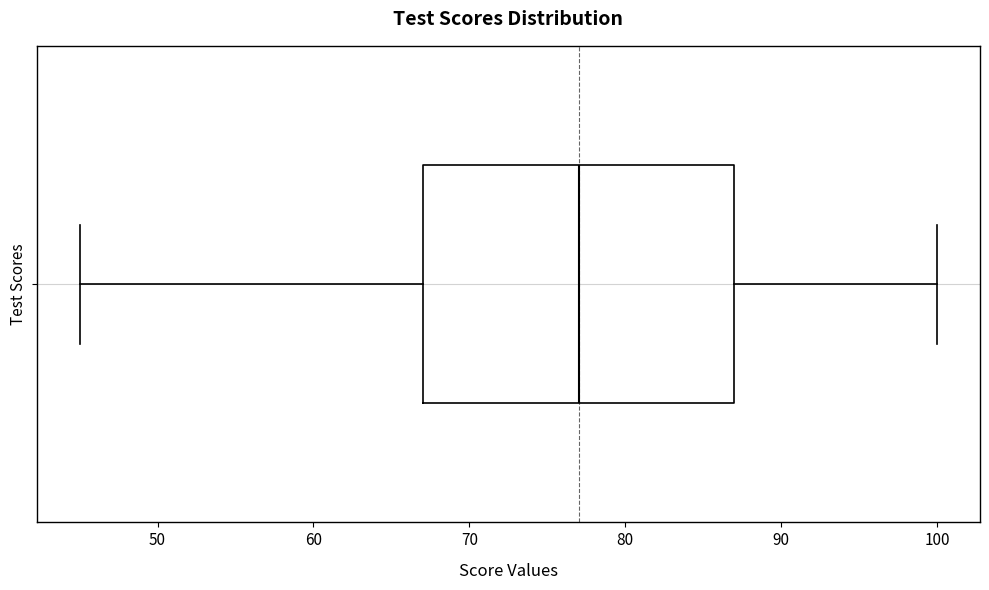

Read this box plot against the x-axis: the position of the median line, the range covered by the box, and the ends of both whiskers. The values are not printed on the chart, so give them approximately, as read against the axis.

median 77, box 67 to 87, whiskers 45 to 100